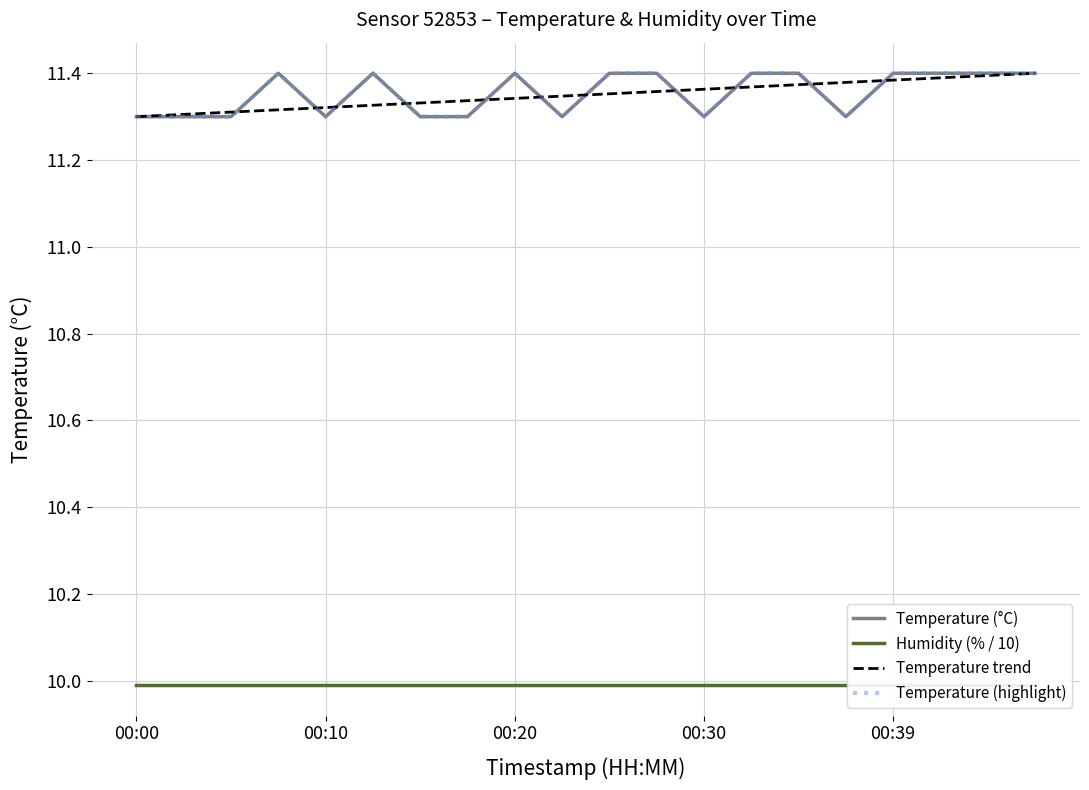

What is the sum of the values at 00:47 and 00:37?

22.7